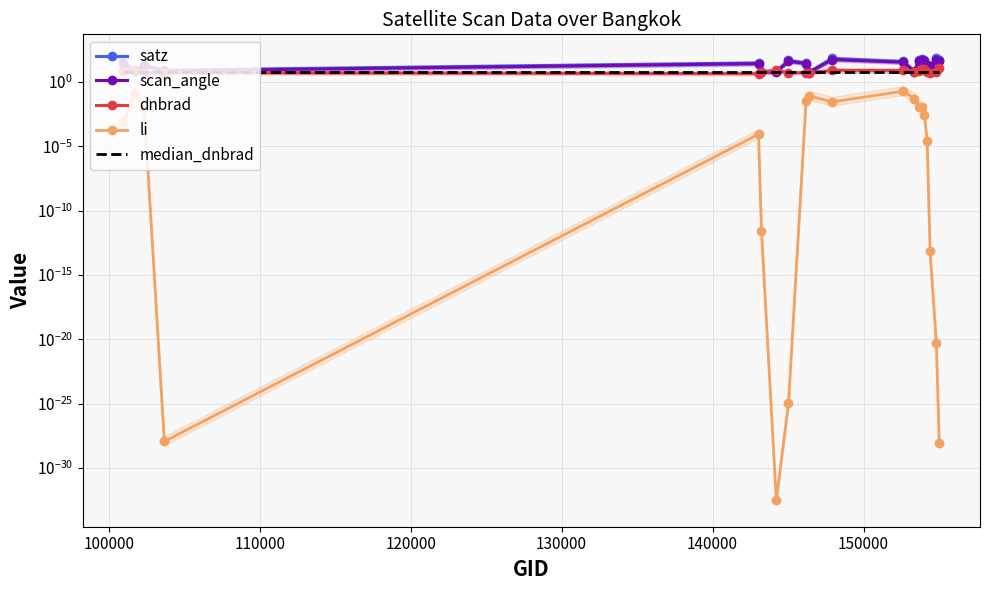

What is the difference between the maximum and minimum values in the satz series?

61.8